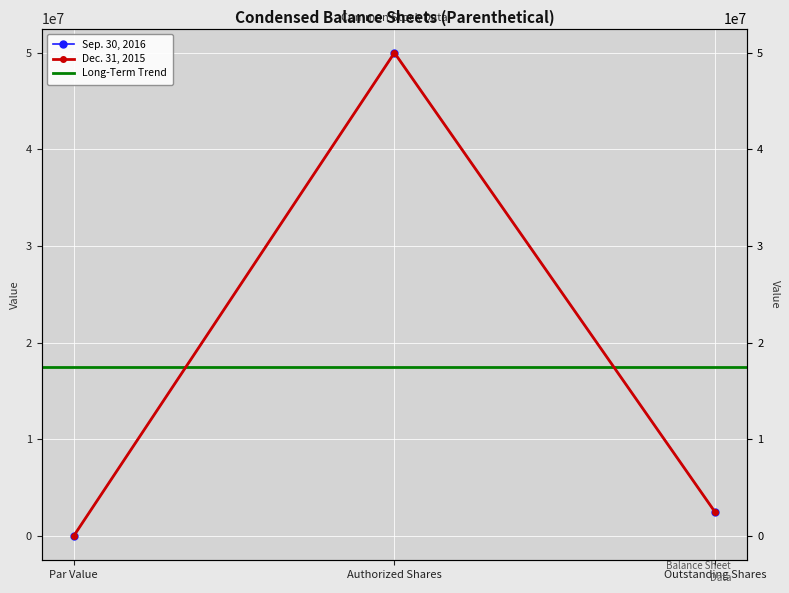

Reading left to right, what are all the values shown in this chart?

Sep. 30, 2016: 0	50000000	2454116
Dec. 31, 2015: 0	50000000	2454116